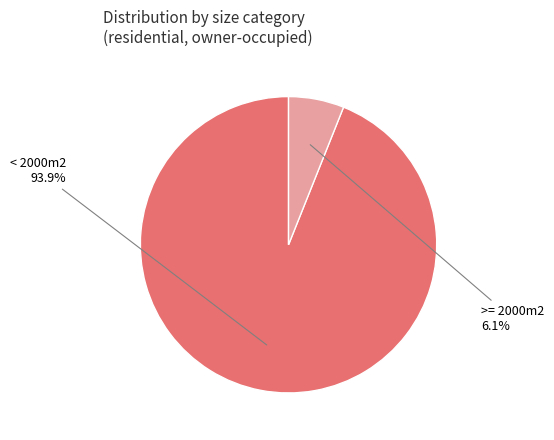

What is the majority slice?

< 2000m2